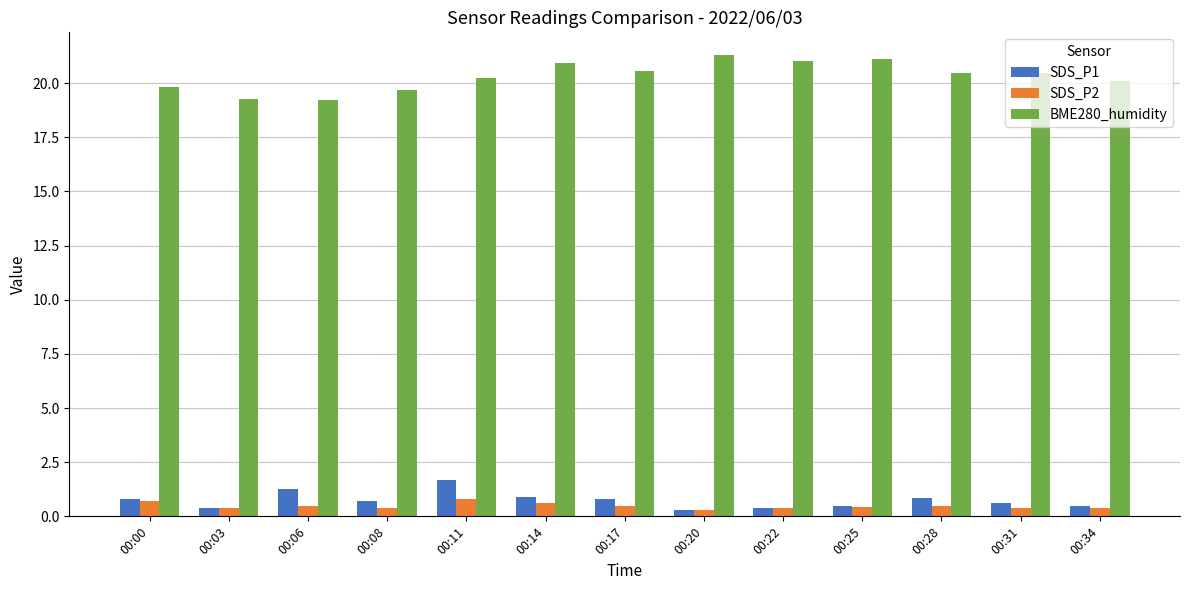

What is the sum of the SDS_P1 values at 00:34 and 00:17?

1.3